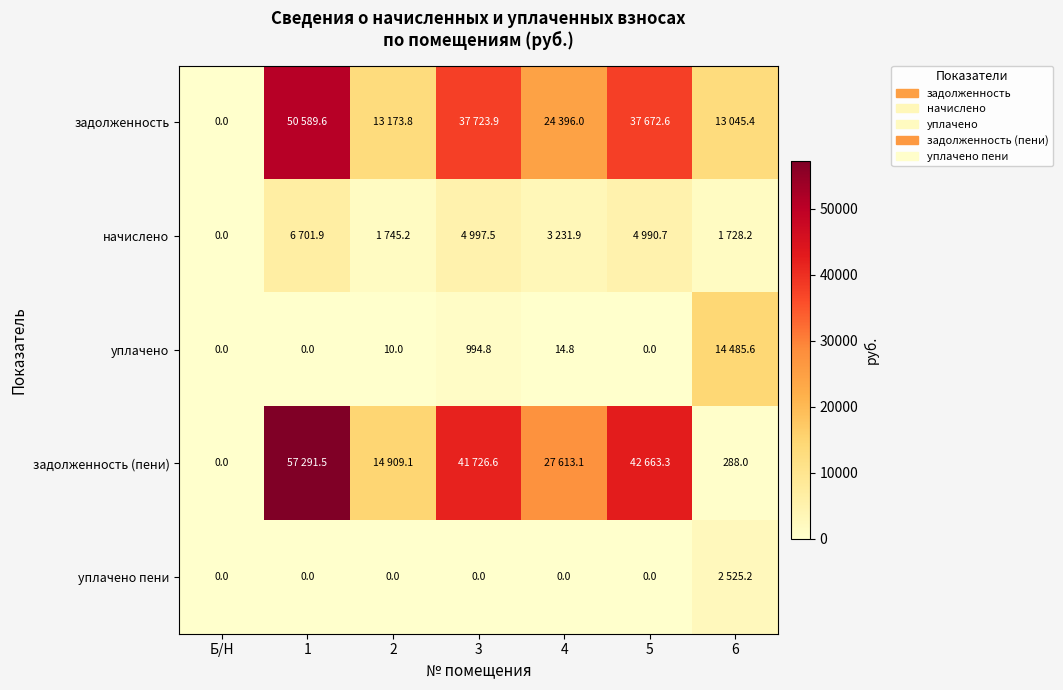

At which category is the sum across all series the highest?

1